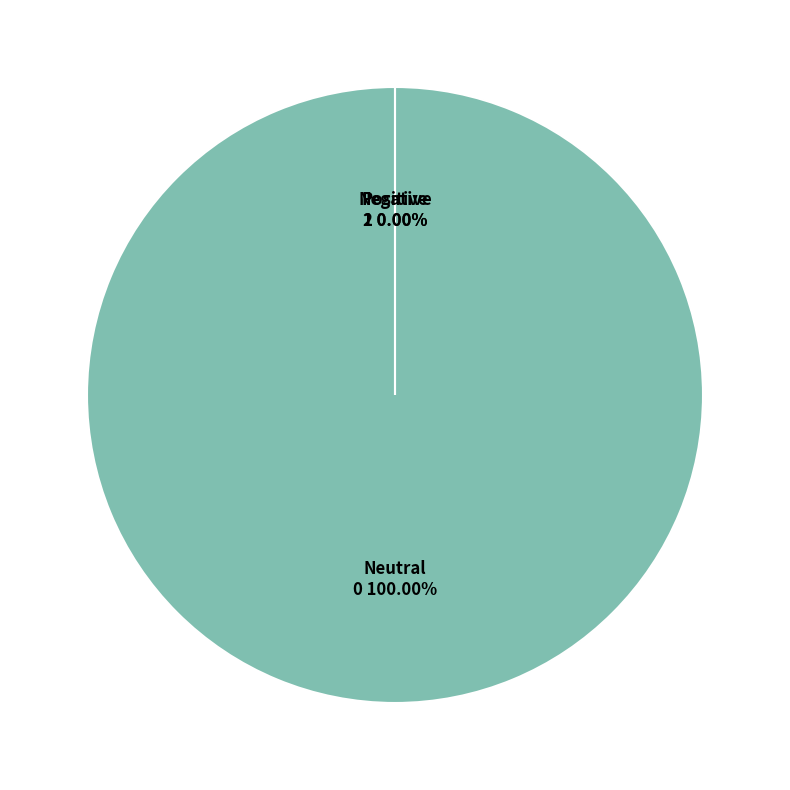

To the nearest percent, what percentage of the pie is Fotovoltaïsche energie?

100%